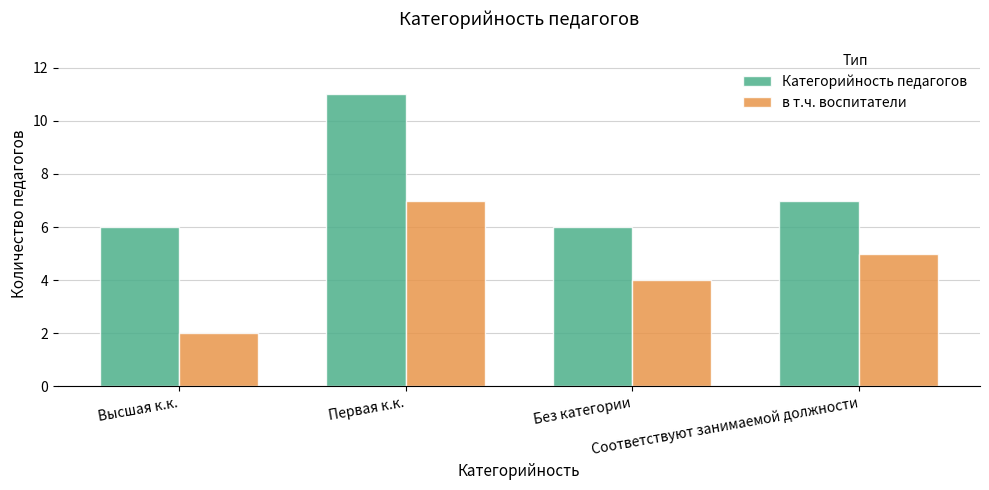

The value of в т.ч. воспитатели at Первая к.к. is 7. True or false?

True